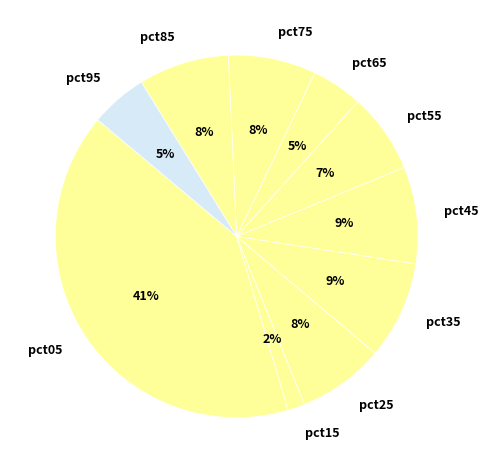

Is it true that pct35 is 9% of the pie?

True